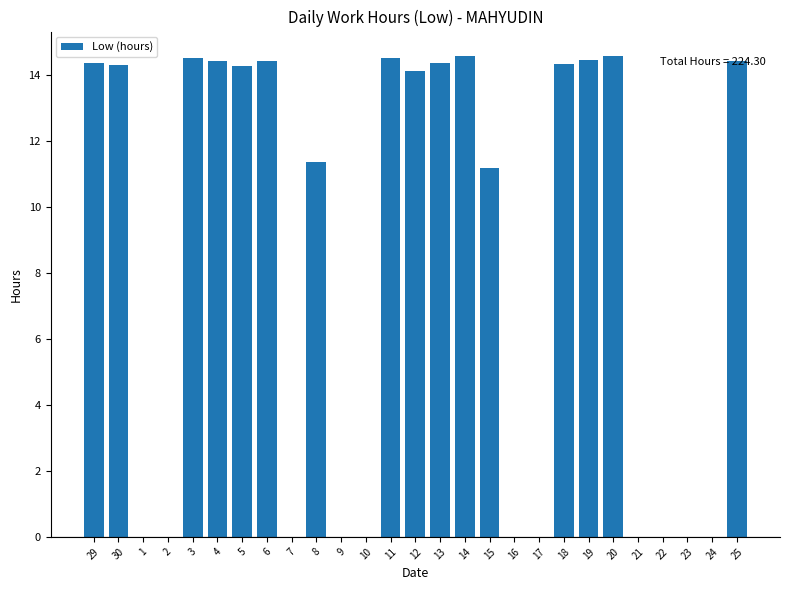

What is the difference between the values at 18 and 6?

0.1